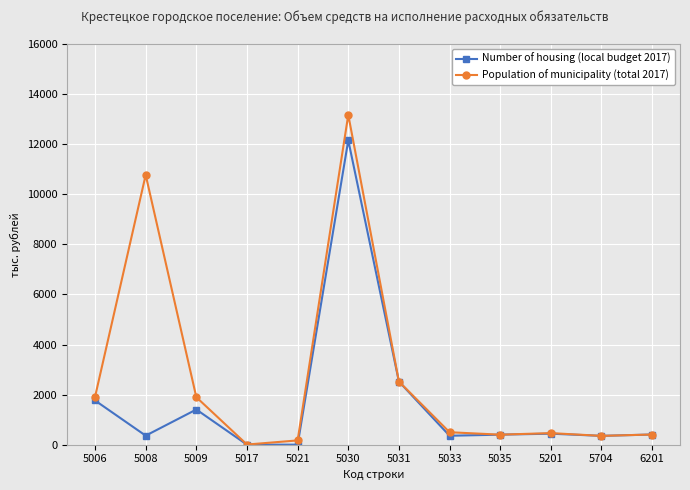

List the series in order of their overall mean, lowest first.

Number of housing (local budget 2017), Population of municipality (total 2017)